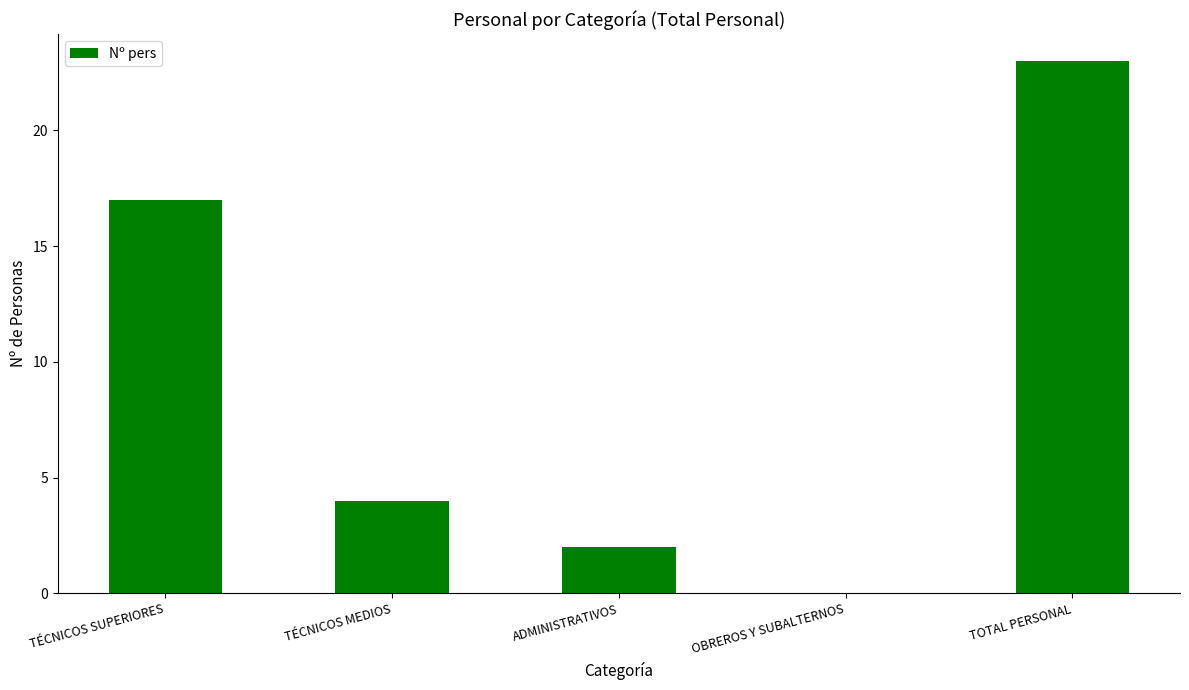

Approximately how many times larger is the value at TOTAL PERSONAL compared to ADMINISTRATIVOS?

11.5